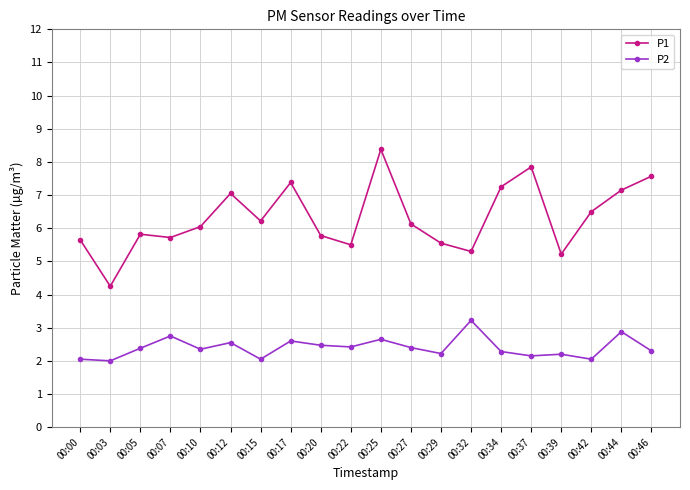

Is the value of P1 at 00:07 greater than the value of P2 at 00:05?

Yes